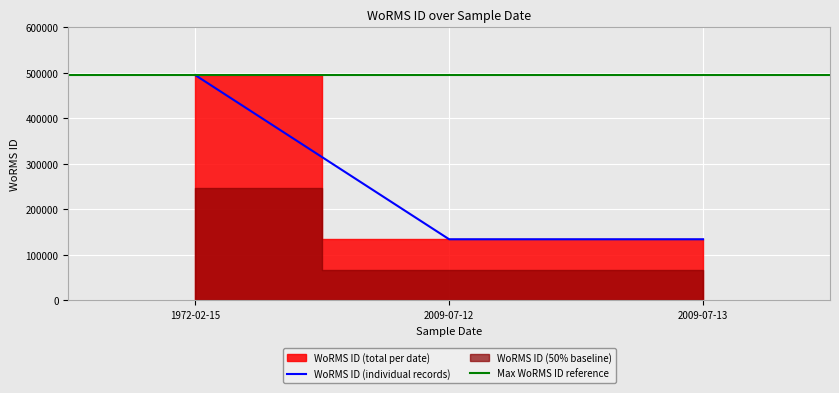

What is the smallest value displayed?

134529